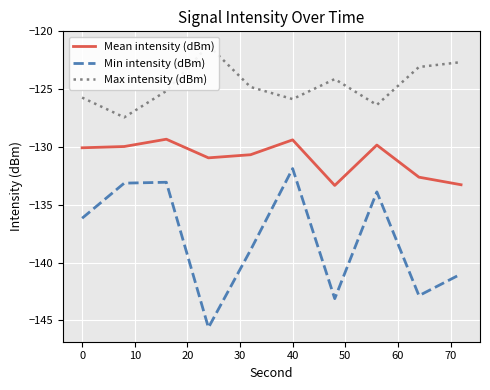

In Max intensity (dBm), how many points are lower than both neighbors (excluding endpoints)?

3